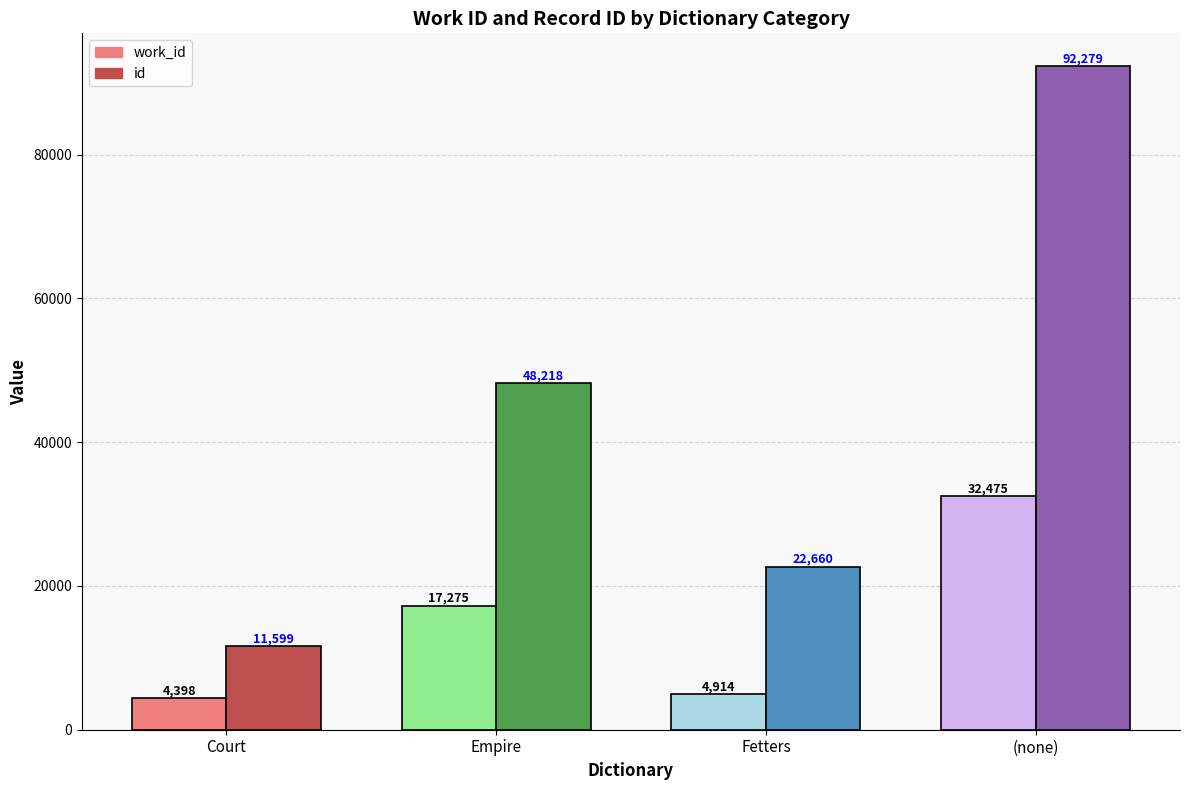

What is the difference between the maximum and second lowest values in the work_id series?

27561